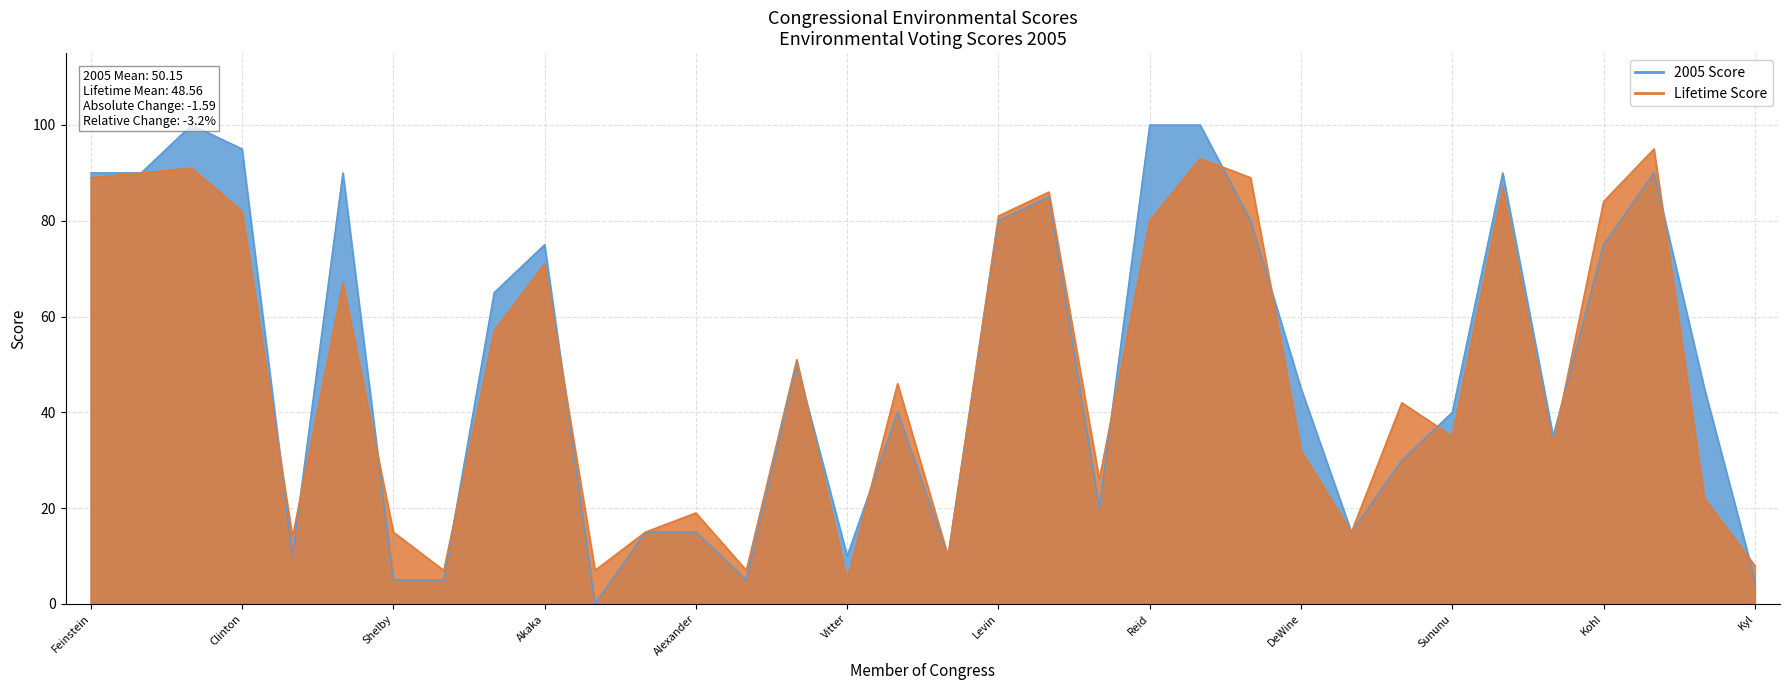

Reading left to right, what are all the values shown in this chart?

2005 Score: 90	90	100	95	10	90	5	5	65	75	0	15	15	5	50	10	40	10	80	85	20	100	100	80	45	15	30	40	90	35	75	90	45	5
Lifetime Score: 89	90	91	82	14	67	15	7	57	71	7	15	19	7	51	5	46	10	81	86	26	80	93	89	32	15	42	35	87	33	84	95	22	8